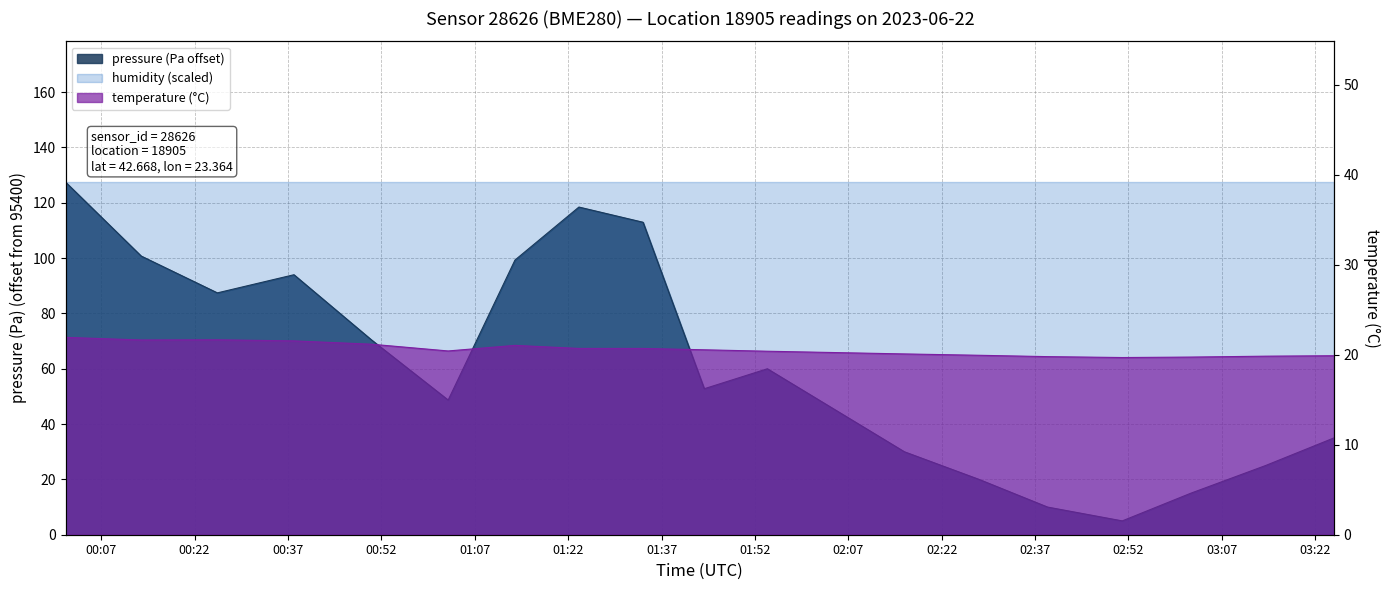

What is the label of the 14th point from the right?

01:02